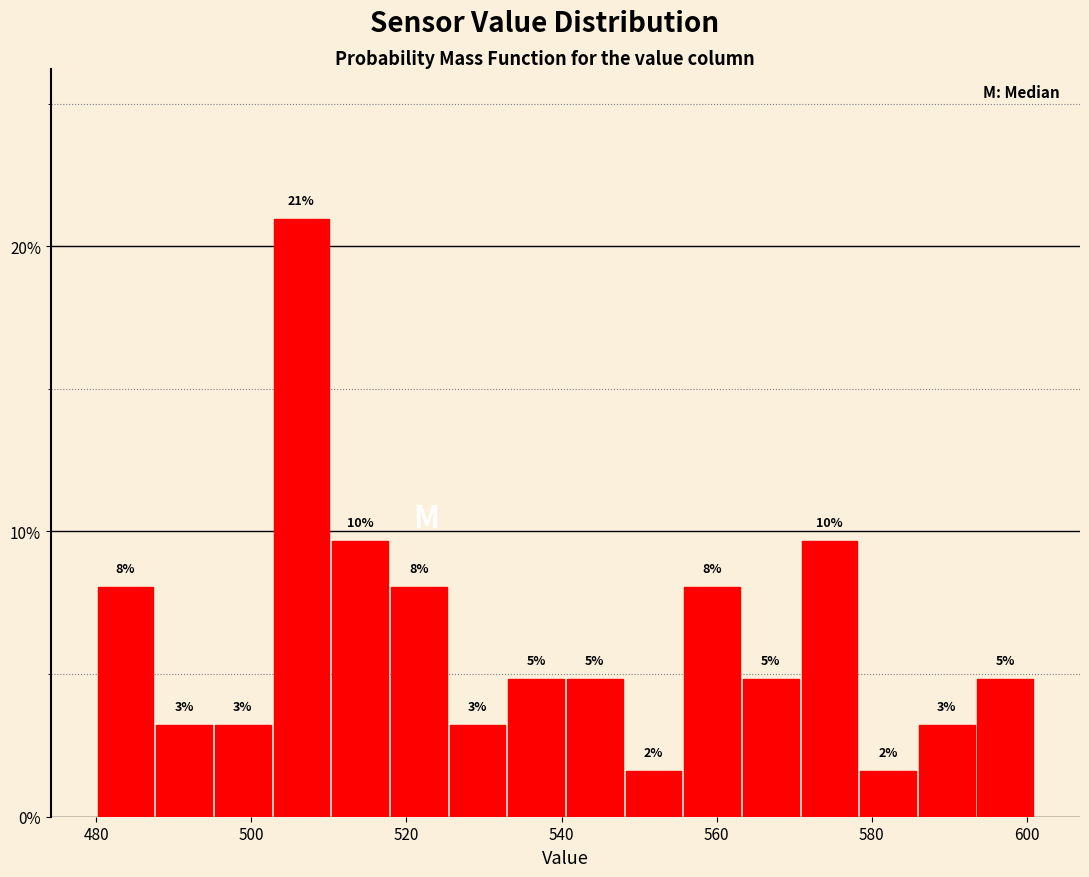

Around what value on the x-axis is the tallest bar? Give the approximate position of its centre, as read against the axis.

506